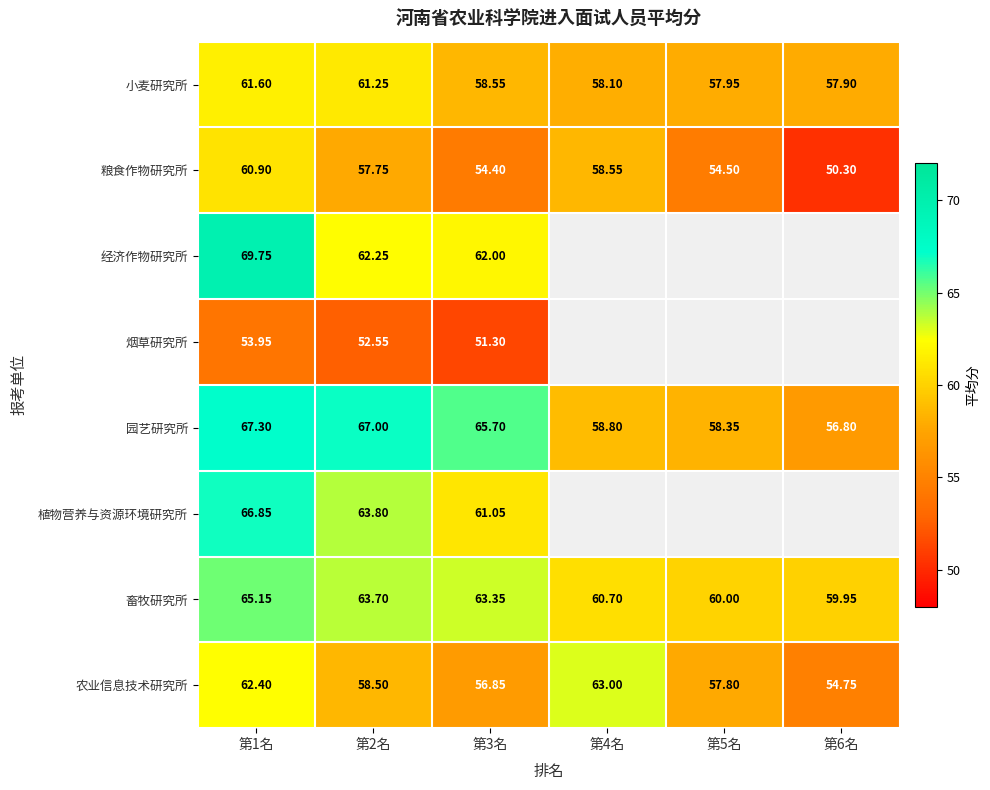

The value of 植物营养与资源环境研究所 at 第1名 is 22.6. True or false?

False